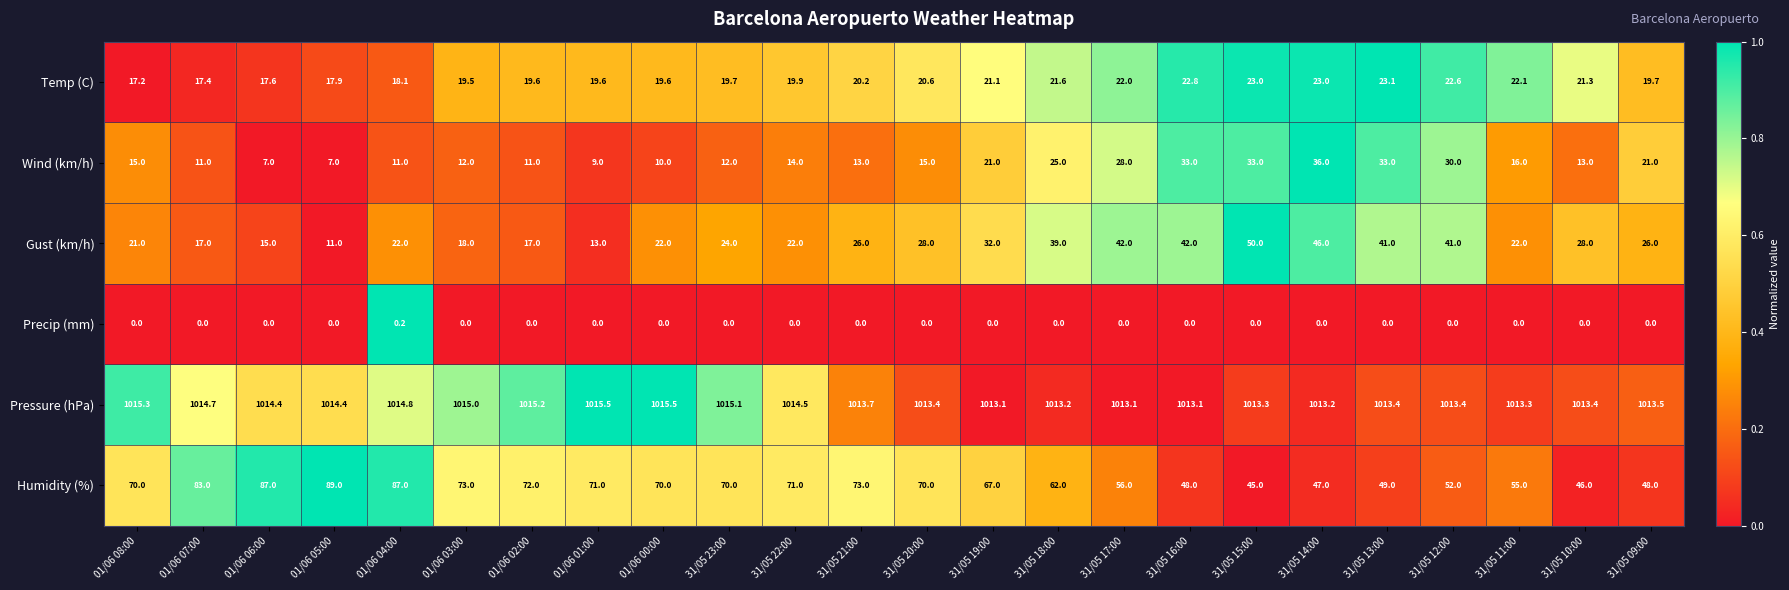

Which series changed the most between 01/06 06:00 and 31/05 14:00?

Humidity (%)